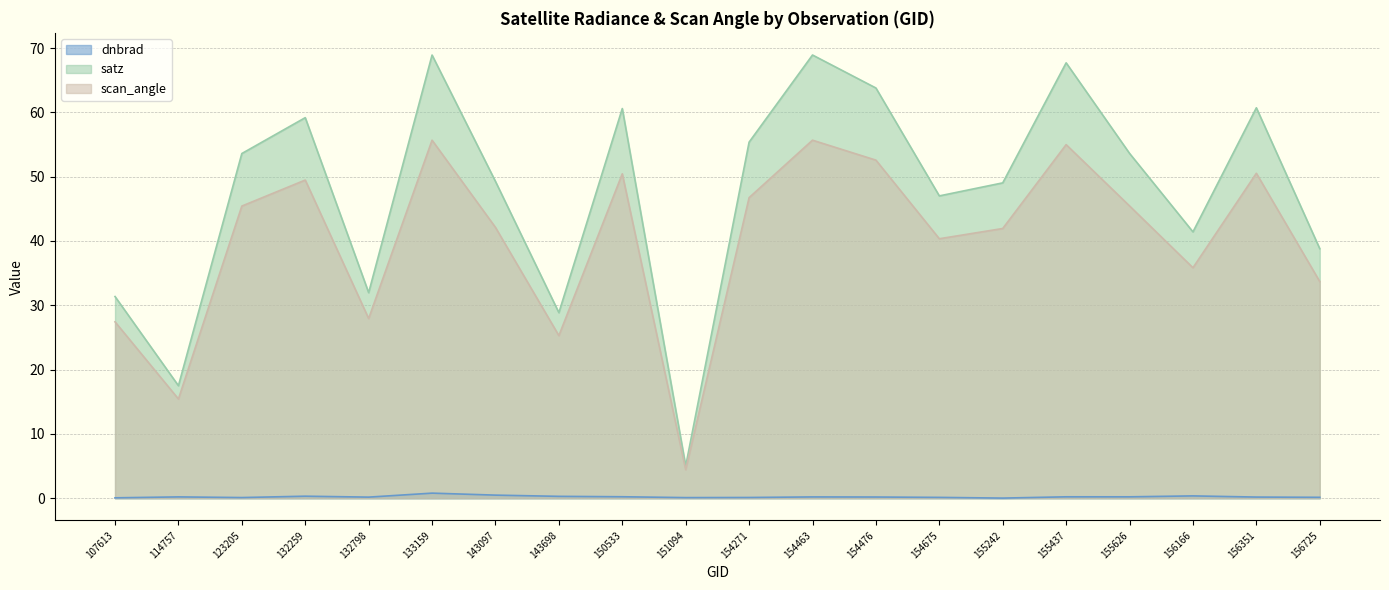

The value of satz at 132798 is 19.7. True or false?

False